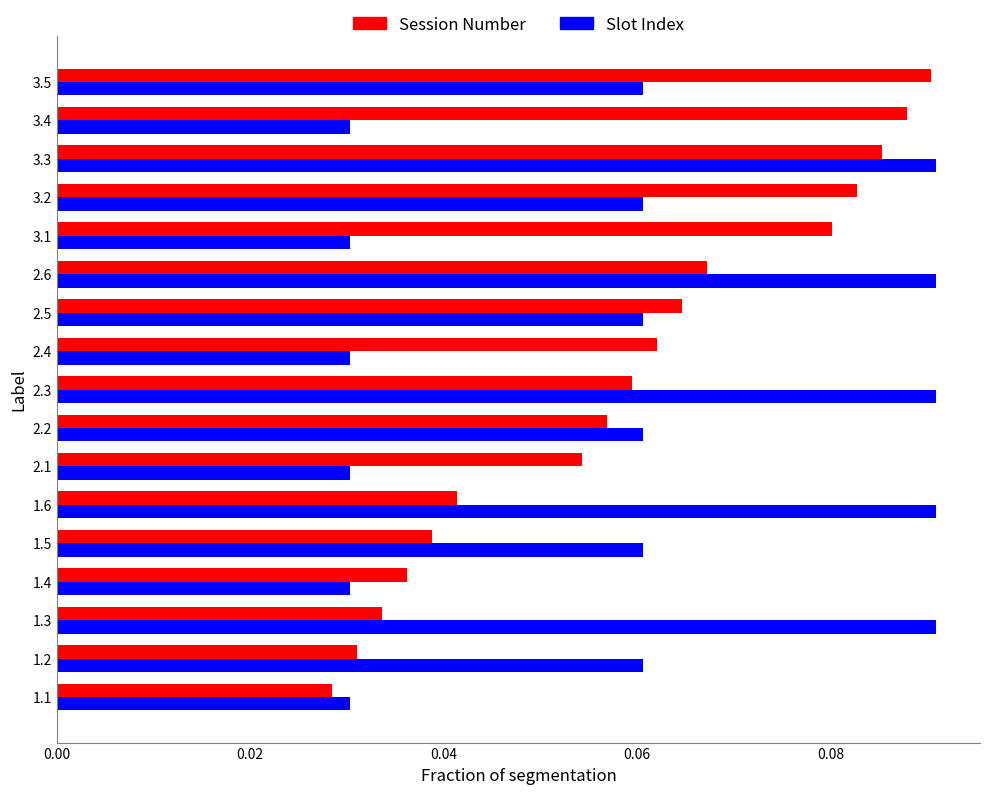

At which label does Session Number reach its minimum?

1.1